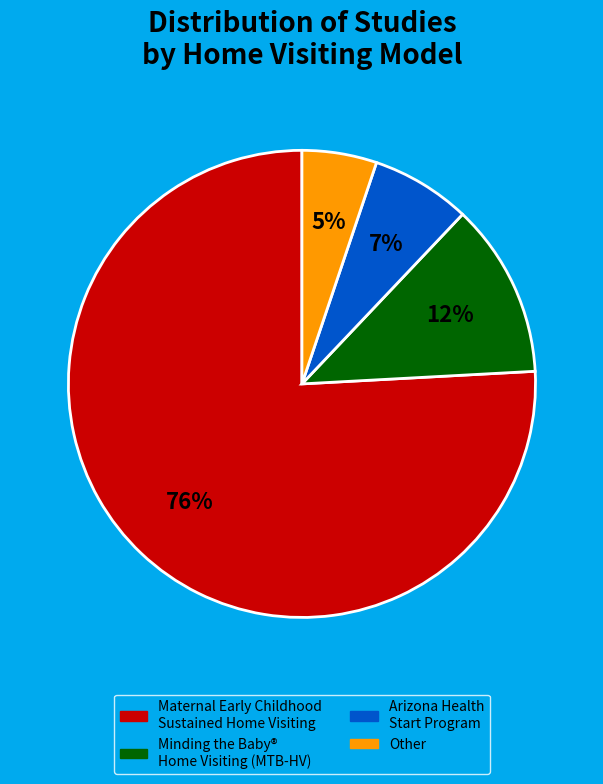

Does any single category account for the majority?

Yes